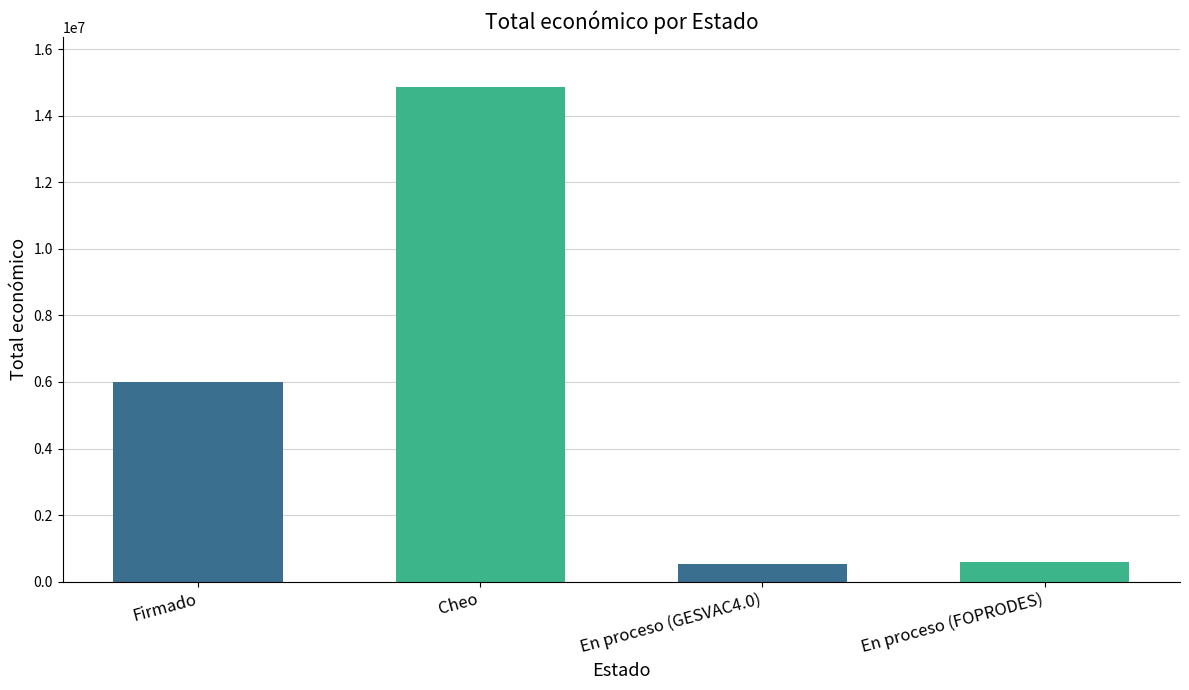

List the labels in order of value, smallest first.

En proceso (GESVAC4.0), En proceso (FOPRODES), Firmado, Cheo